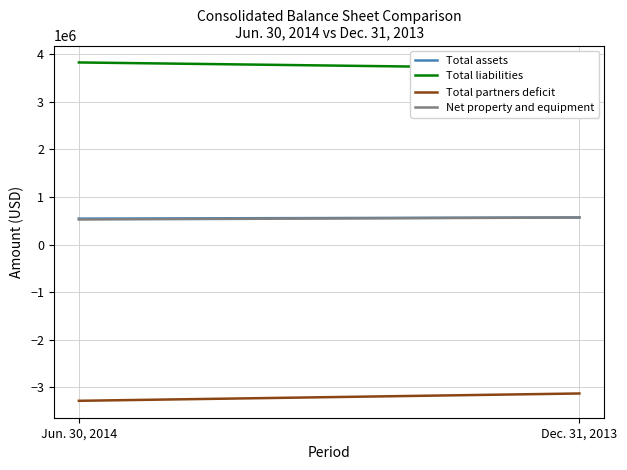

How many values in the Total partners deficit series are below -3129064?

1